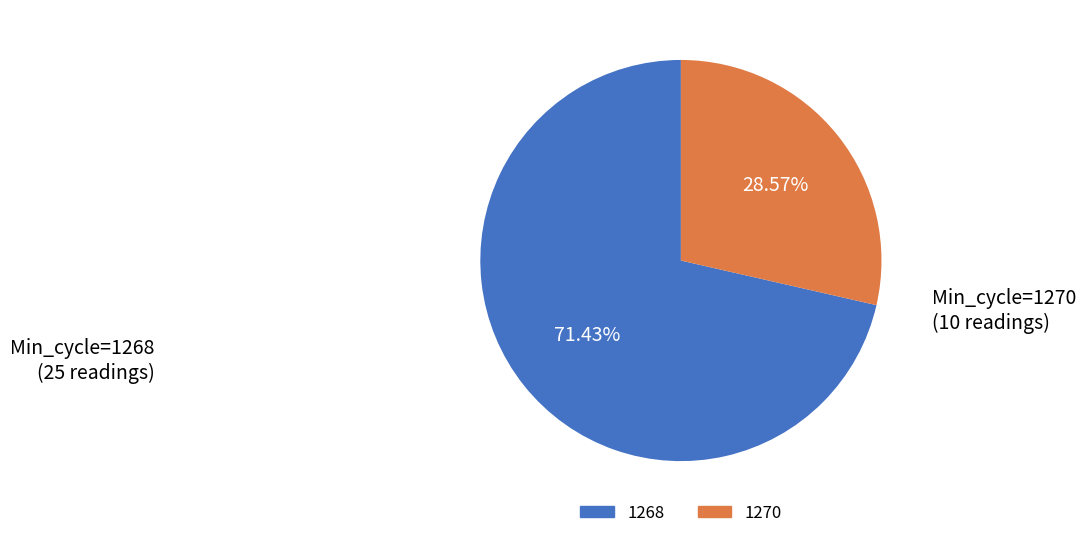

Is there any slice that represents more than half of the pie?

Yes